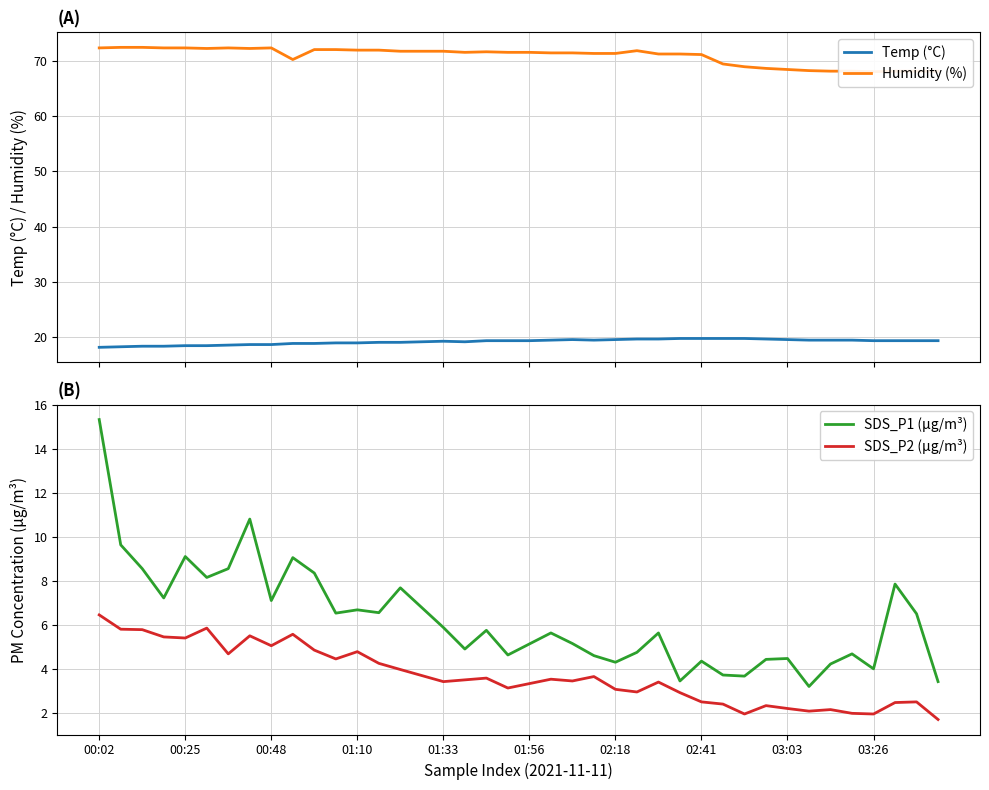

Which series has the largest total across all categories?

Humidity